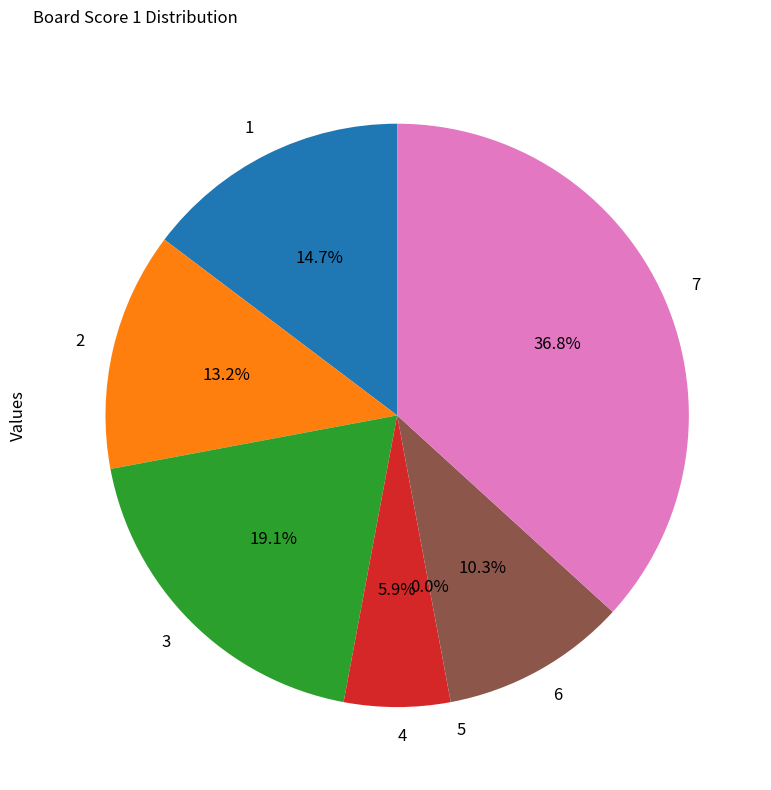

Which category has the biggest portion of the pie?

7